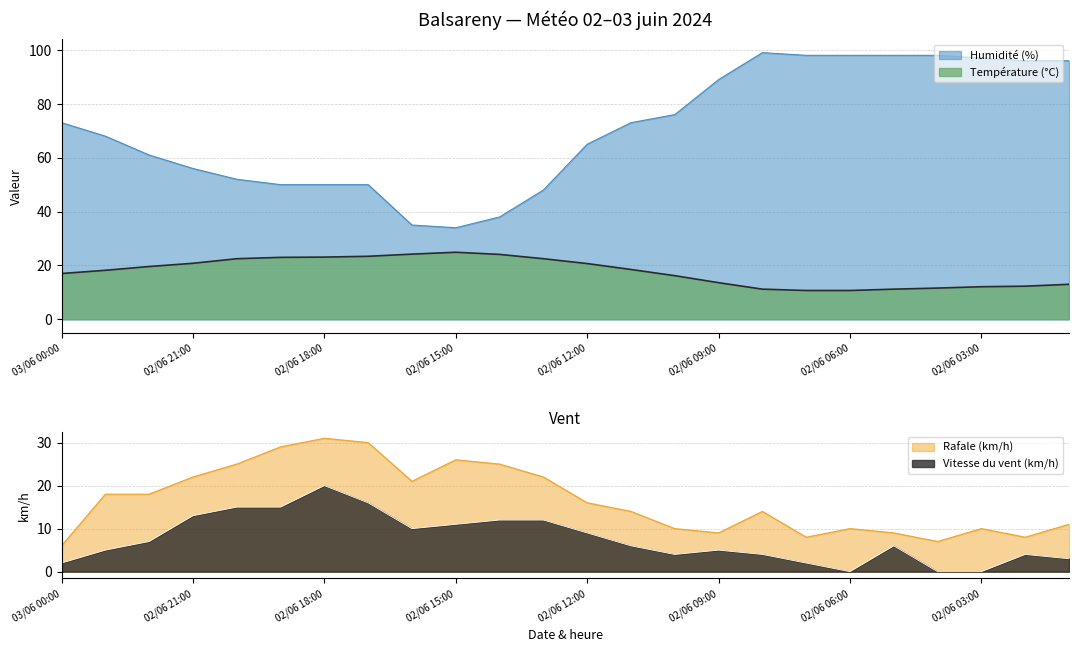

The value of Humidité (%) at 02/06 10:00 is 34.7. True or false?

False